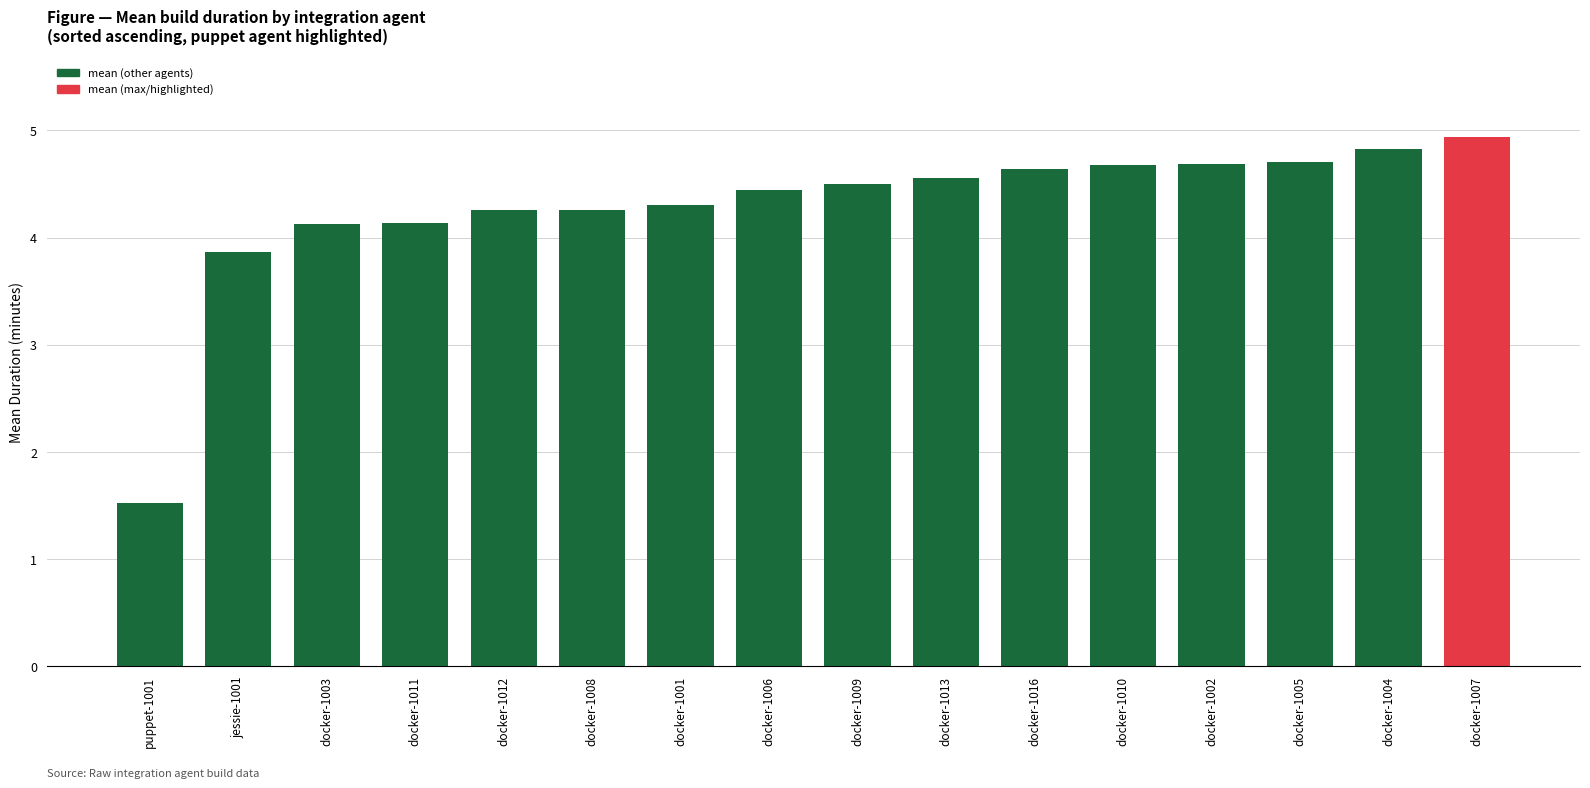

What is the label of the 11th bar from the right?

docker-1008